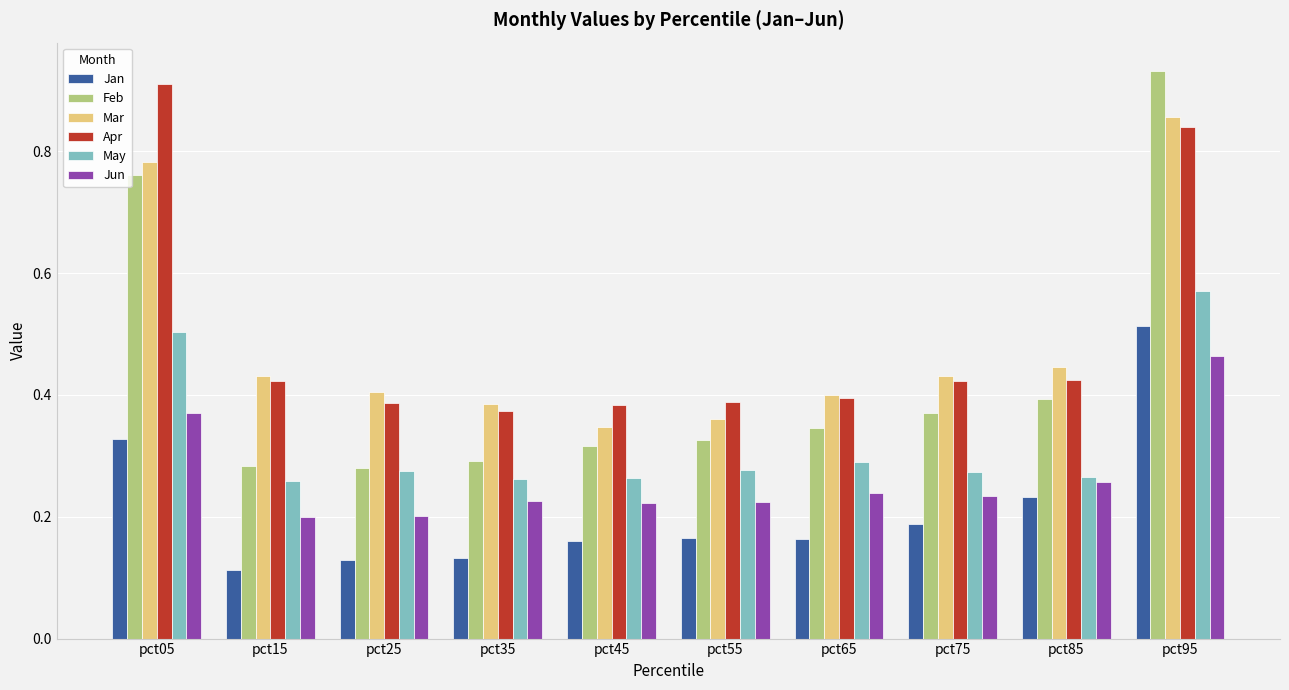

Which category has the highest value in the Jan series?

pct95